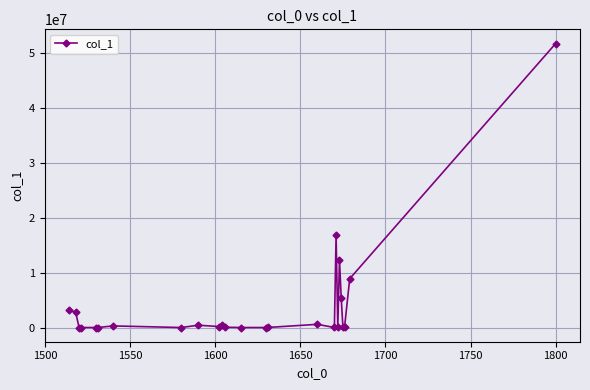

How many data points does each series have?

25